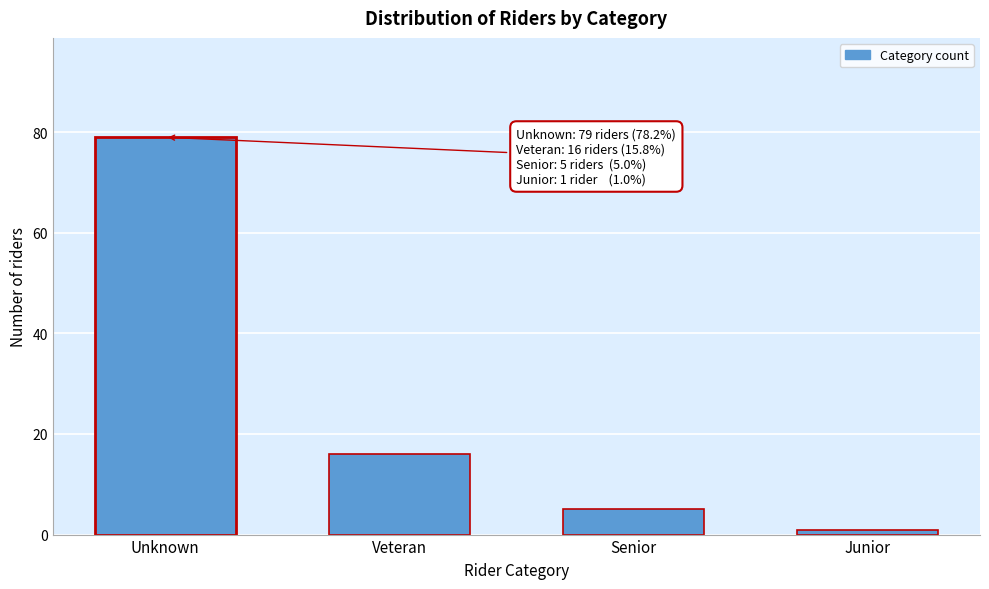

Reading left to right, transcribe all the data shown in this chart.

Unknown=79	Veteran=16	Senior=5	Junior=1